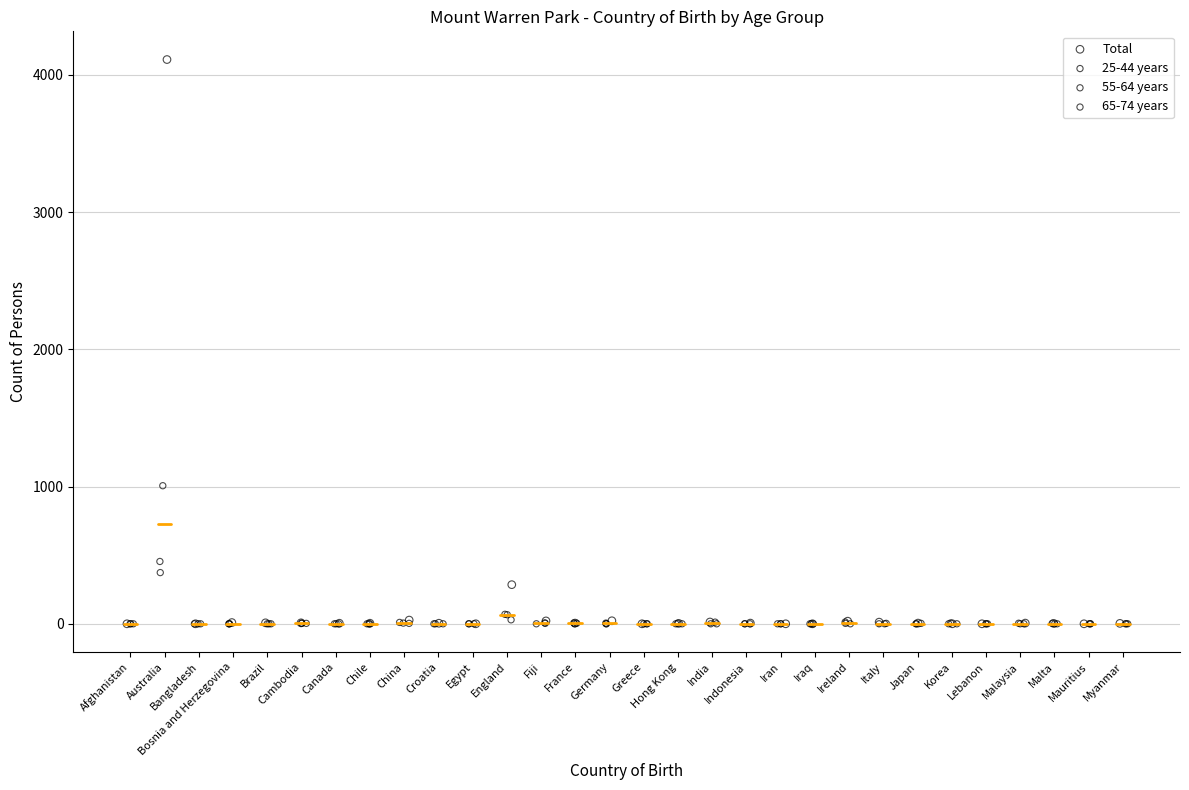

What are all the series names shown in the legend?

Total, 25-44 years, 55-64 years, 65-74 years